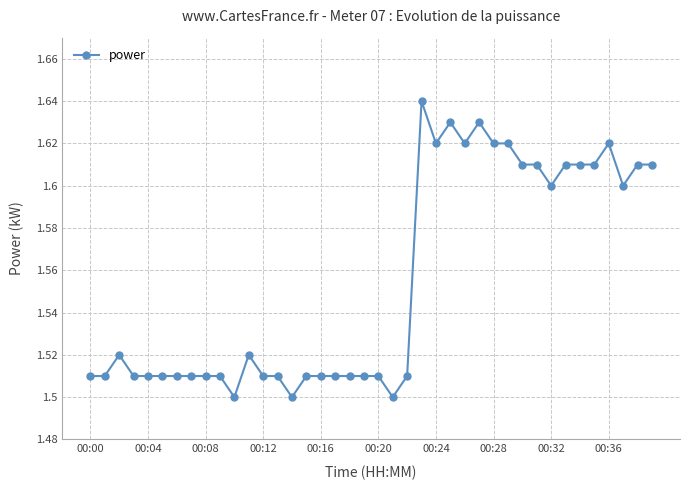

What is the sum of all values?

62.2